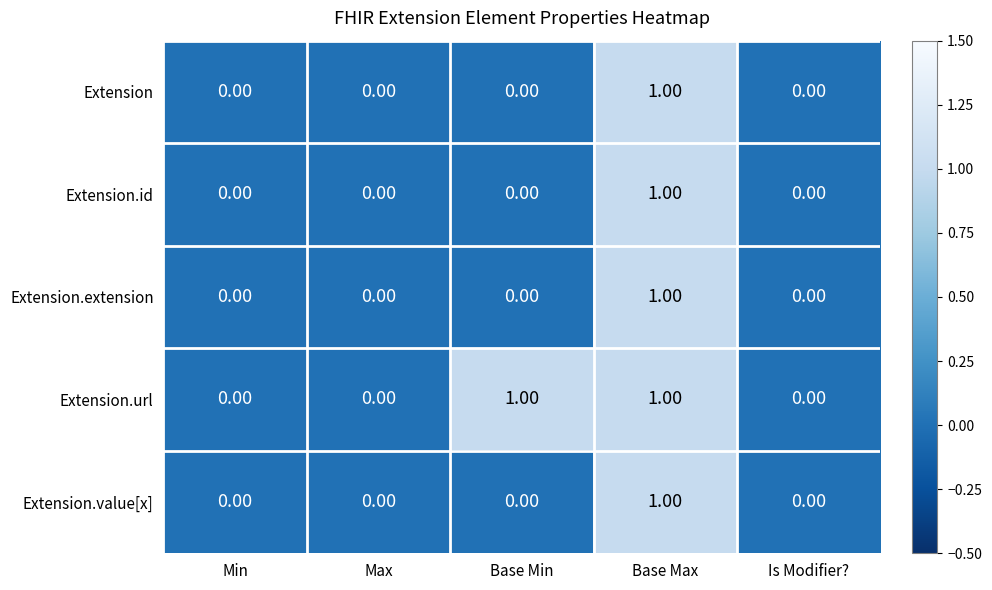

Which series has the largest total across all categories?

Extension.url